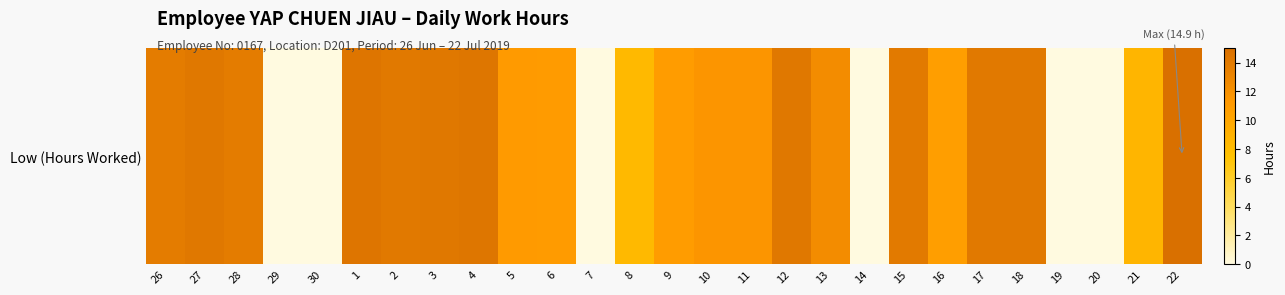

What is the change in value from 13 to 18?

+1.7